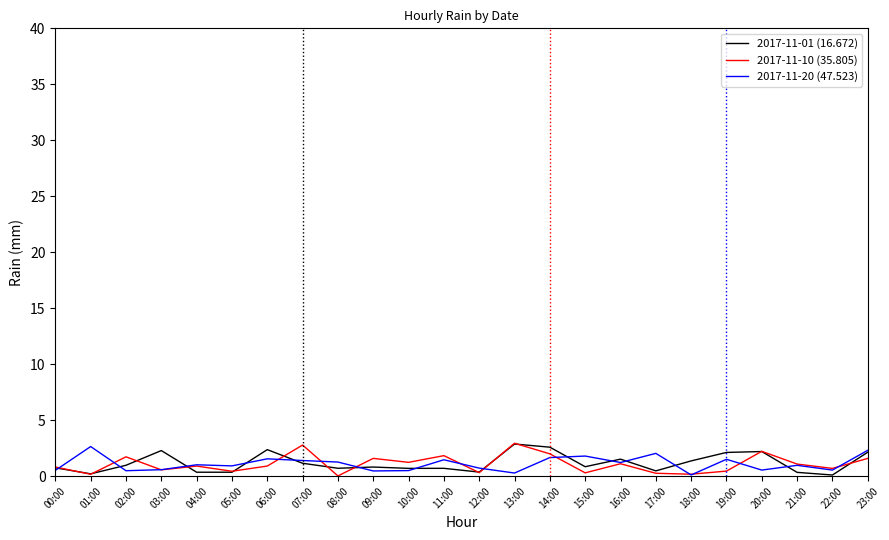

What is the difference between the highest and lowest values at 14:00?

0.9